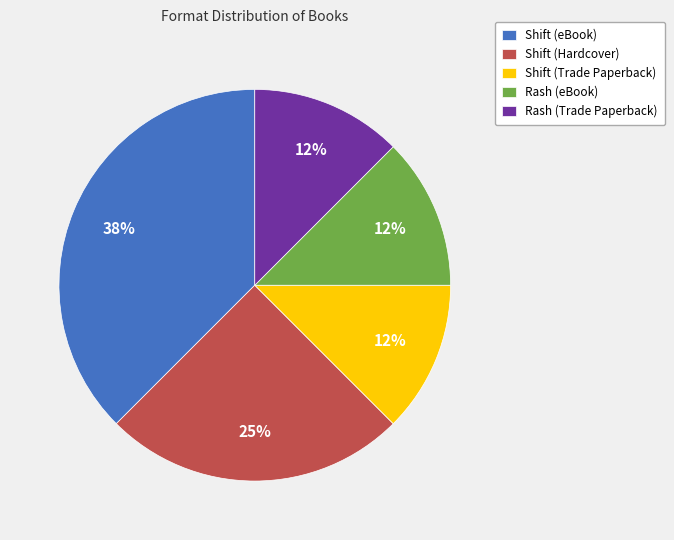

To the nearest percent, what is the average slice percentage?

20%